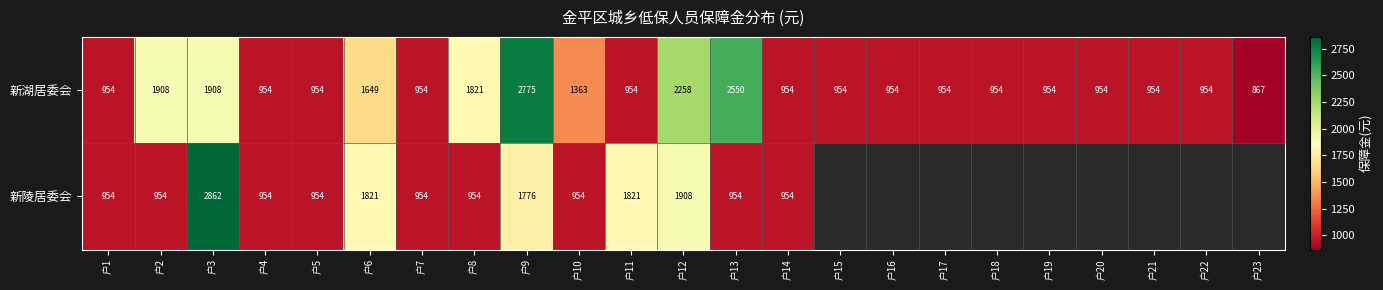

What is the sum of the 新陵居委会 values at 户4 and 户5?

1908